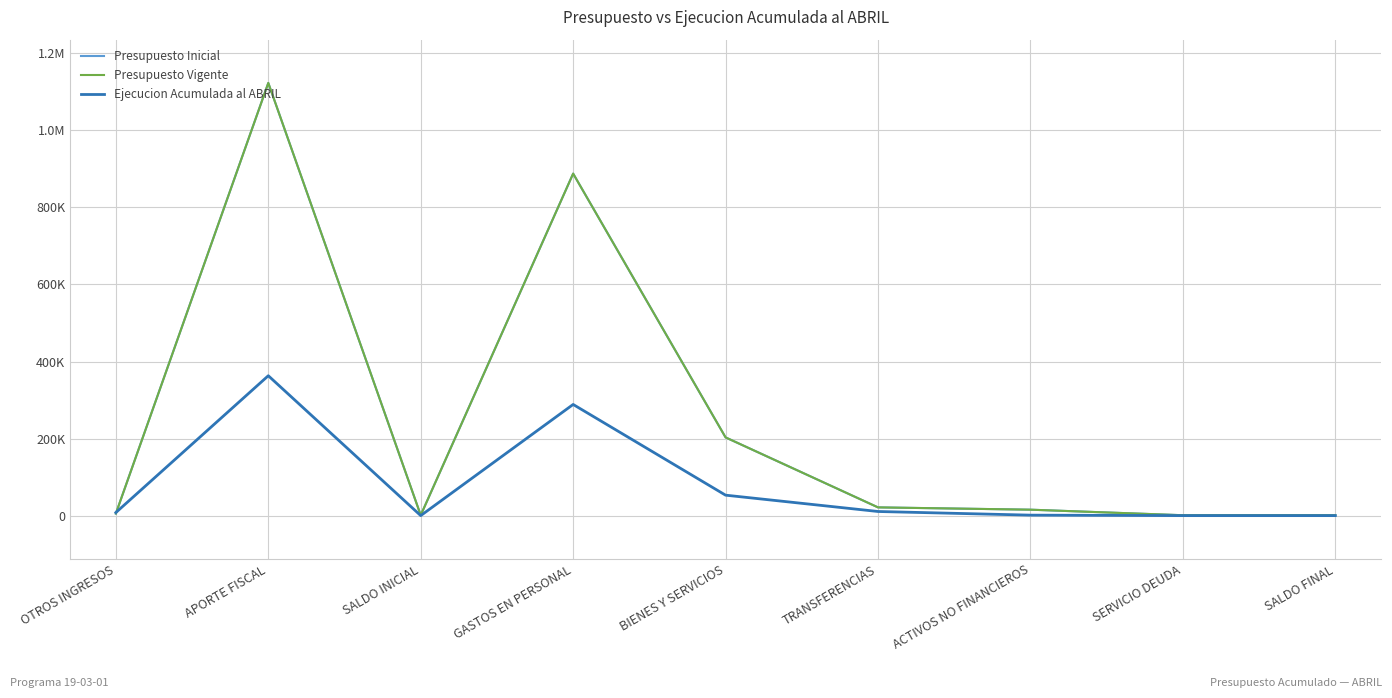

What is the approximate value of Ejecucion Acumulada al ABRIL at ACTIVOS NO FINANCIEROS?

1210